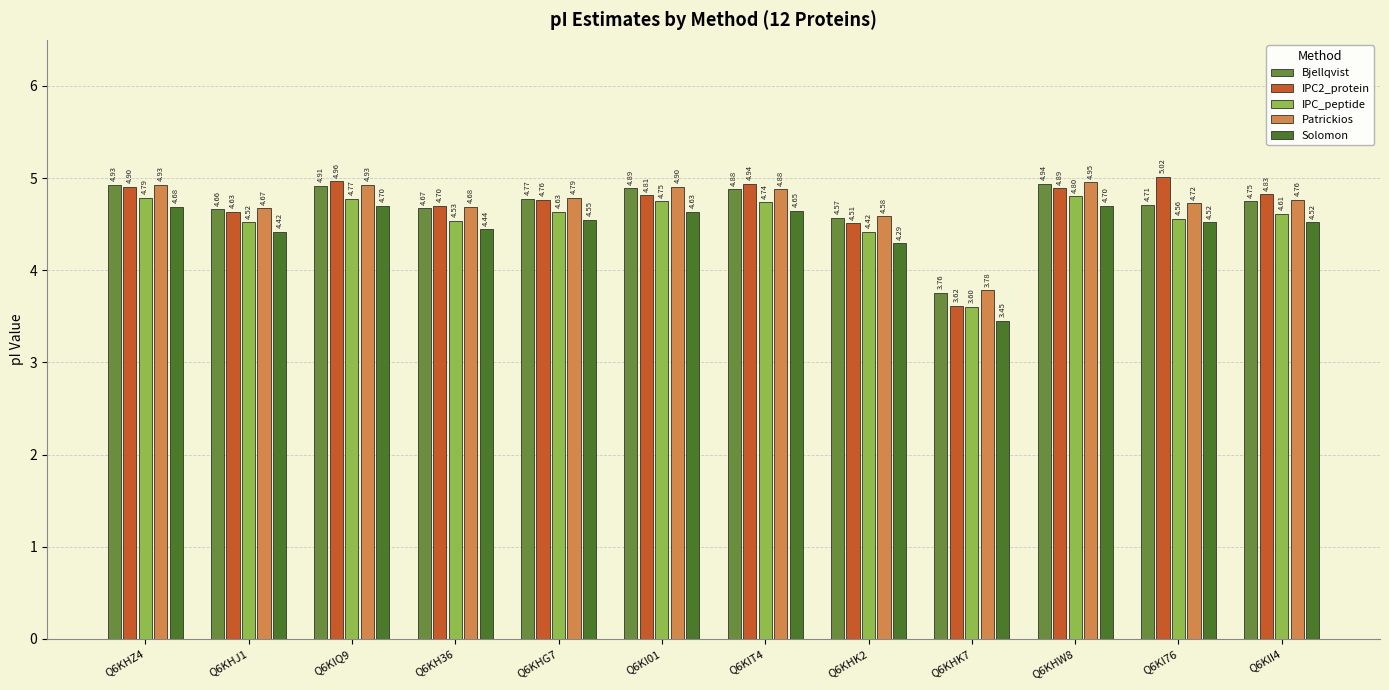

At Q6KI76, list the series in order from largest to smallest.

IPC2_protein, Patrickios, Bjellqvist, IPC_peptide, Solomon